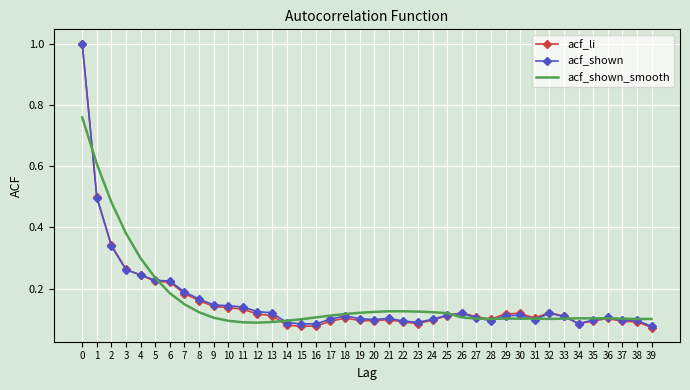

Is the value of acf_shown at 9 greater than the value of acf_li at 24?

Yes